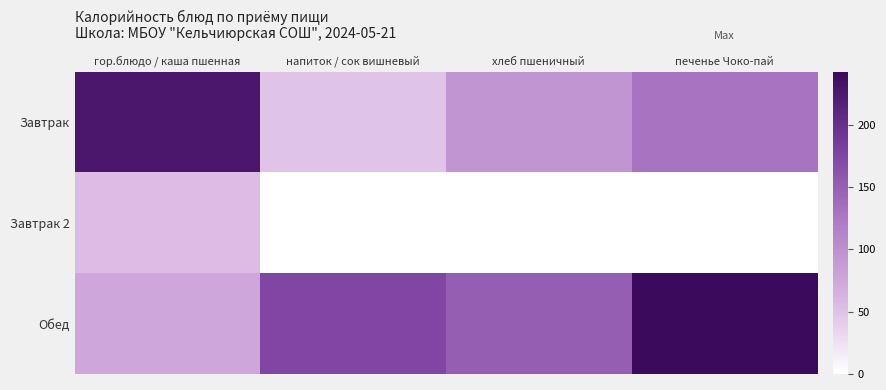

Reading right to left, extract all data points from this chart.

Завтрак: печенье Чоко-пай=129.0	хлеб пшеничный=95.2	напиток / сок вишневый=48.0	гор.блюдо / каша пшенная=227.2
Завтрак 2: печенье Чоко-пай=0.0	хлеб пшеничный=0.0	напиток / сок вишневый=0.0	гор.блюдо / каша пшенная=54.9
Обед: печенье Чоко-пай=242.7	хлеб пшеничный=150.1	напиток / сок вишневый=175.1	гор.блюдо / каша пшенная=75.3